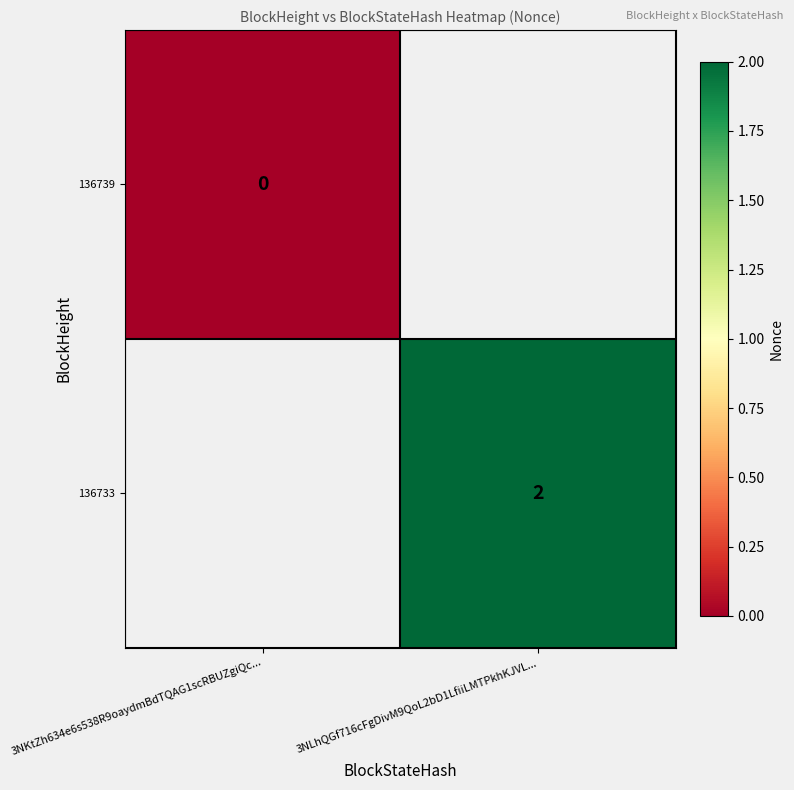

The 136733 series shows 2 at 3NLhQGf716cFgDivM9QoL2bD1LfiiLMTPkhKJVL.... True or false?

True